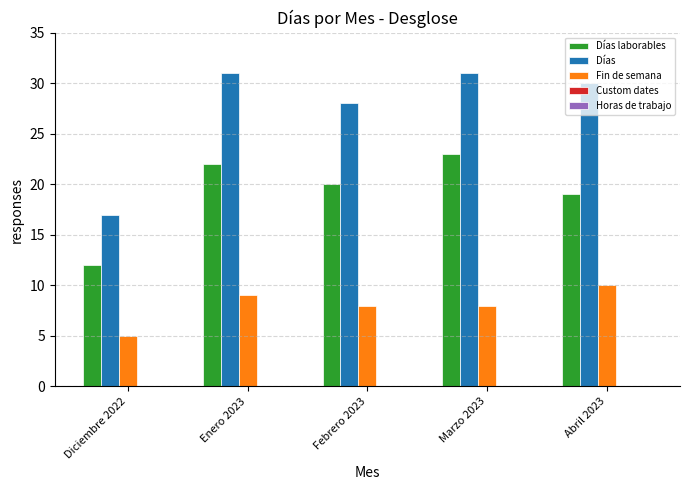

The value of Fin de semana at Marzo 2023 is 2. True or false?

False